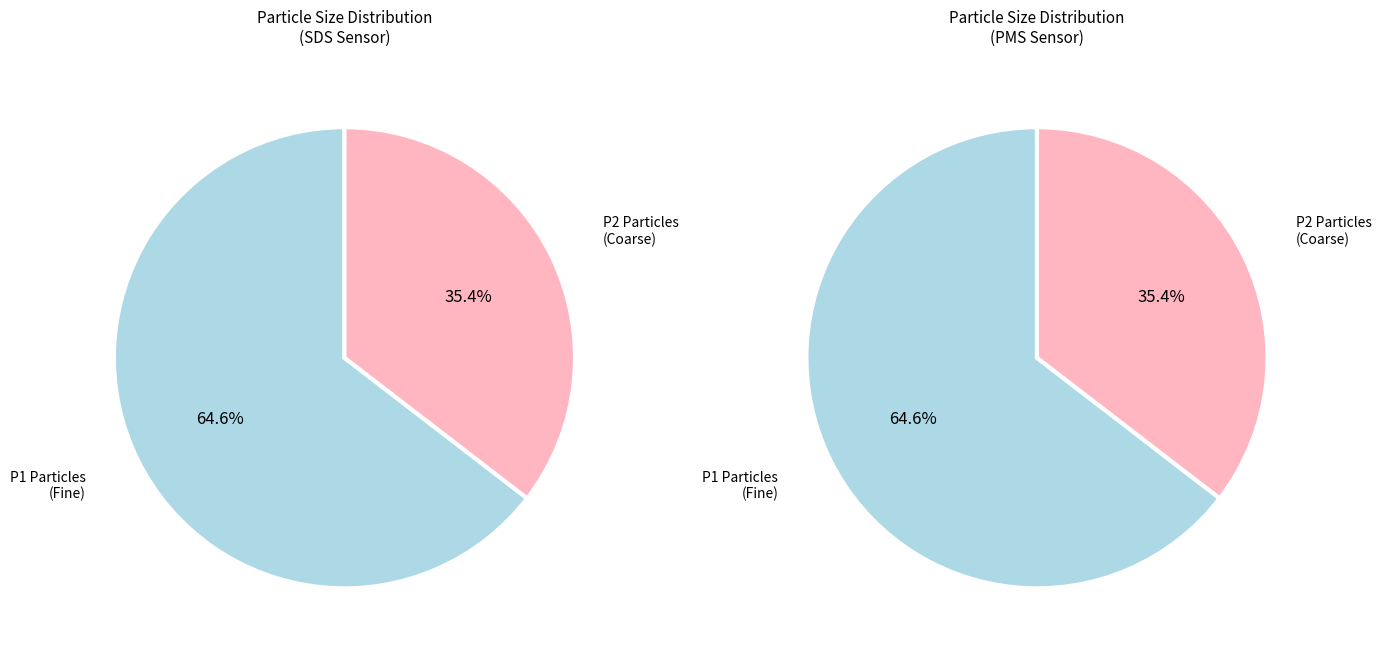

Which category has the biggest portion of the pie?

SDS_P1